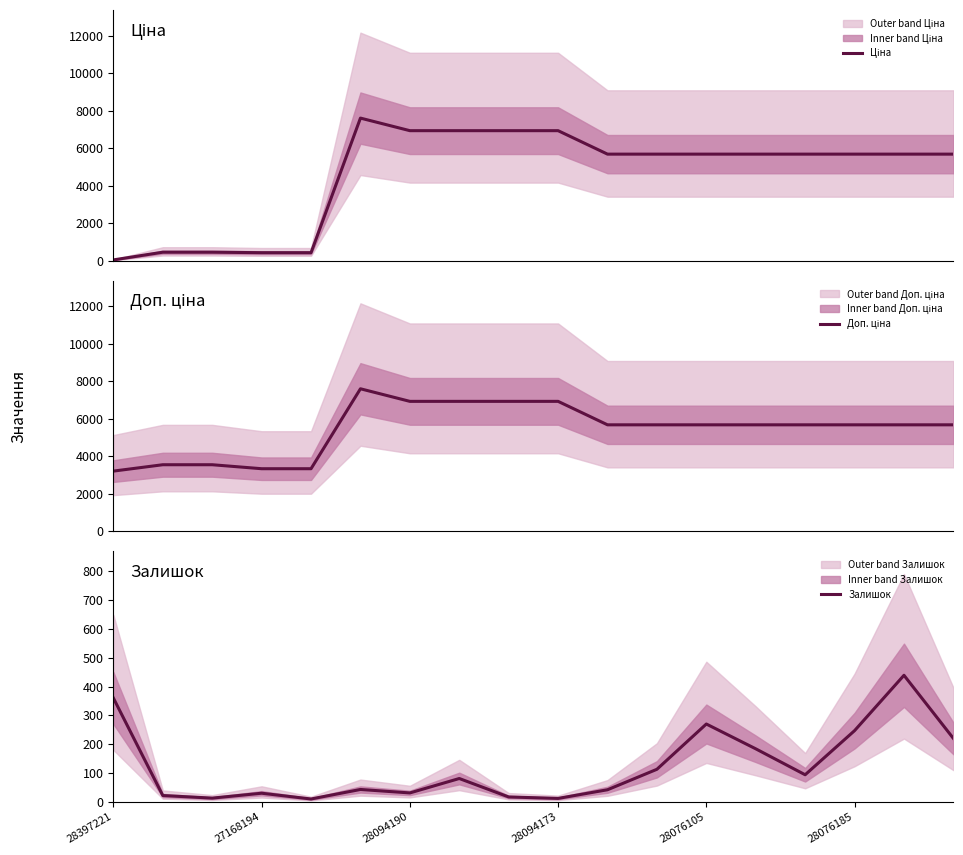

What is the highest value of the Залишок series?

439